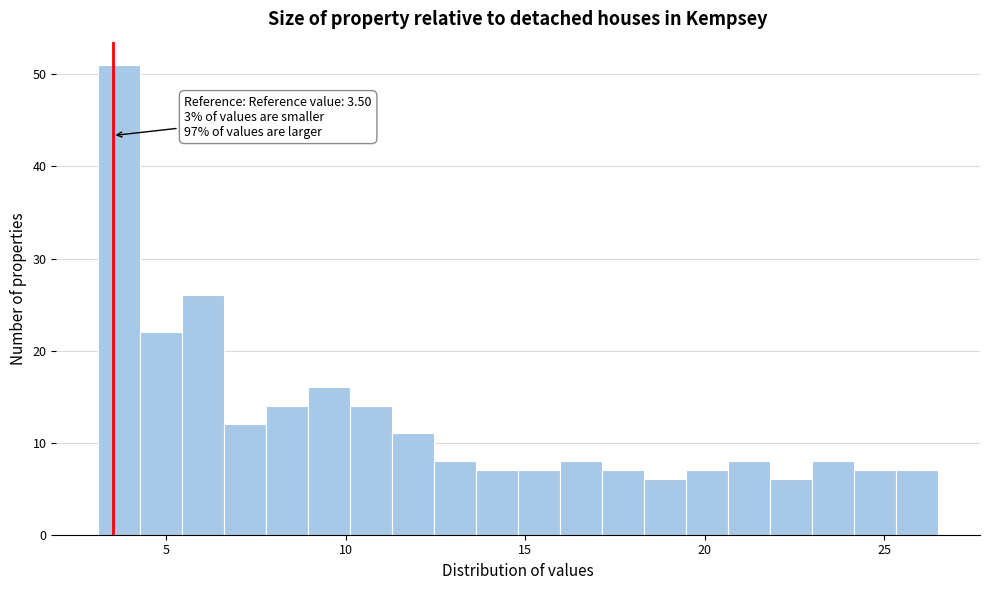

Read against the x-axis, roughly where is the centre of the tallest bar?

3.5